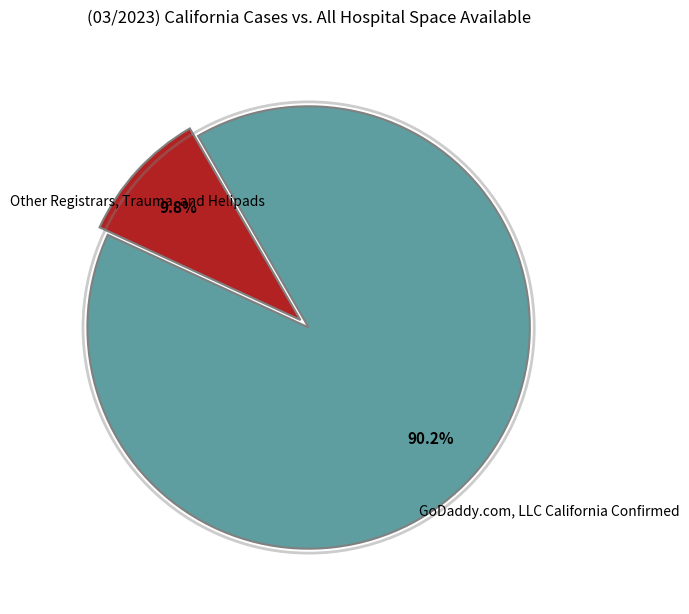

Is there any slice that represents more than half of the pie?

Yes